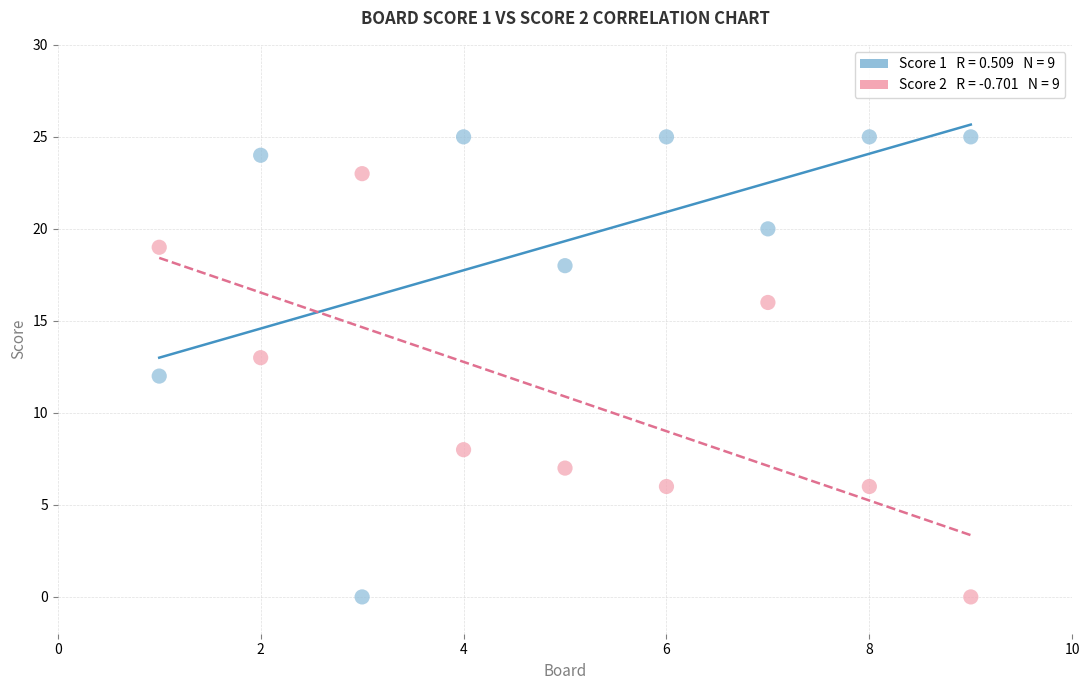

Across all data points, what is the range of X values (max minus min)?

8